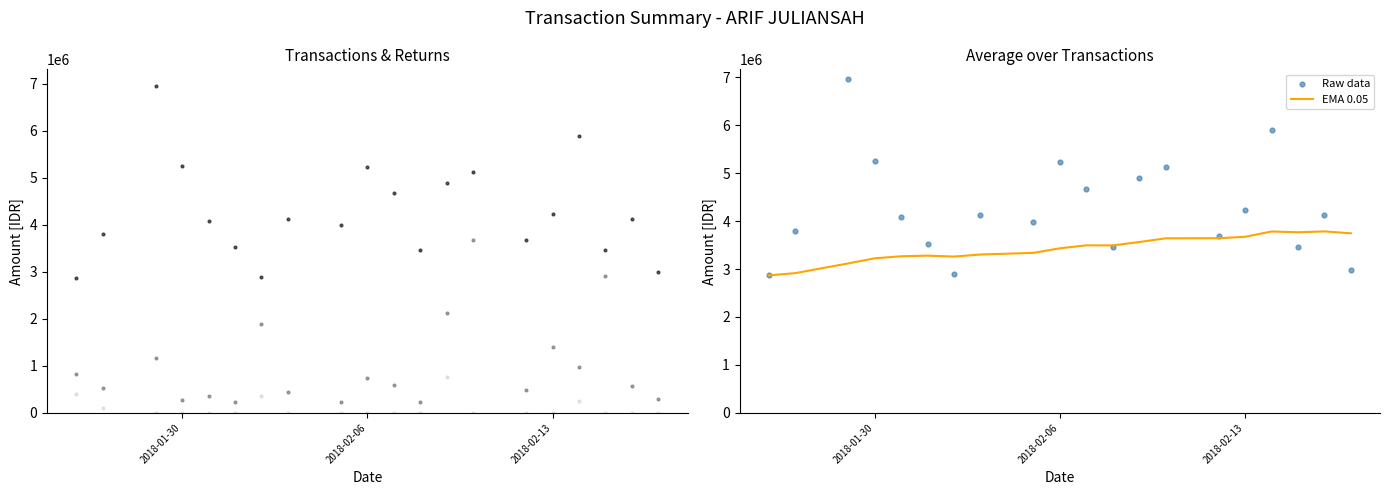

Which series reaches the minimum Y coordinate?

Jumlah Retur